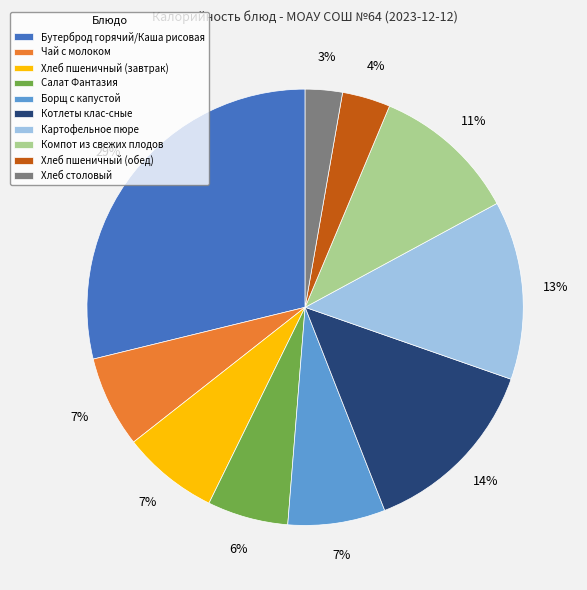

What is the smallest slice in the pie chart?

Хлеб столовый